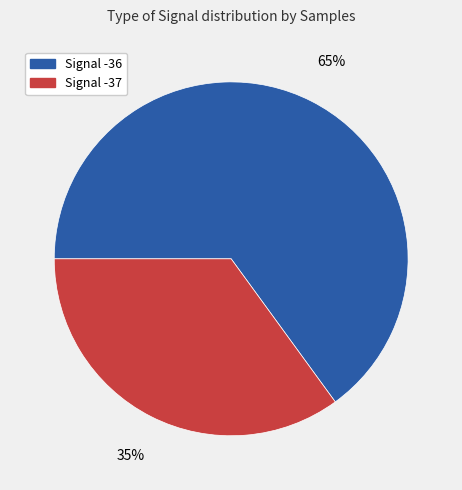

Is the sum of Signal -37 and Signal -36 greater than half?

Yes